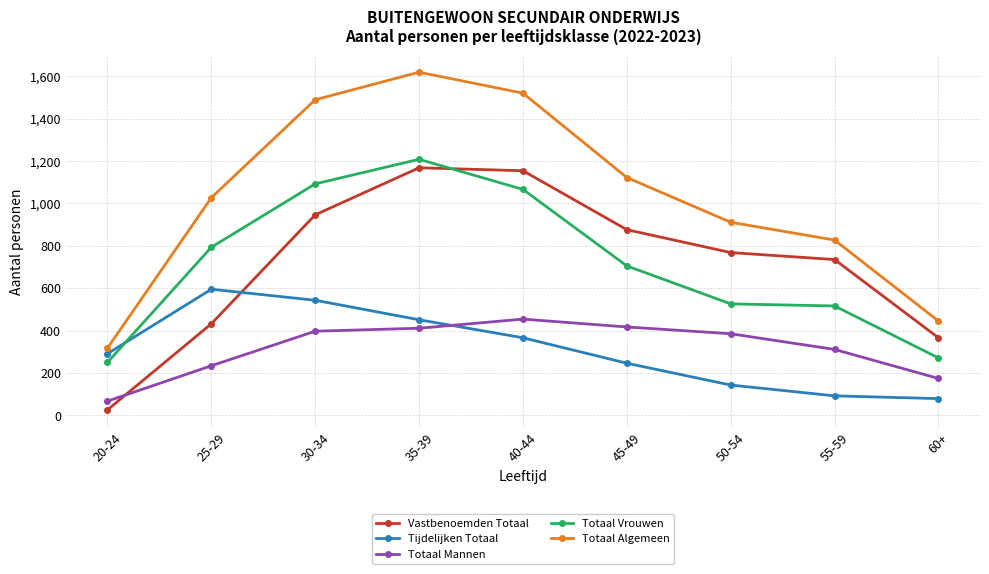

At which category does Totaal Vrouwen reach its first local peak?

35-39